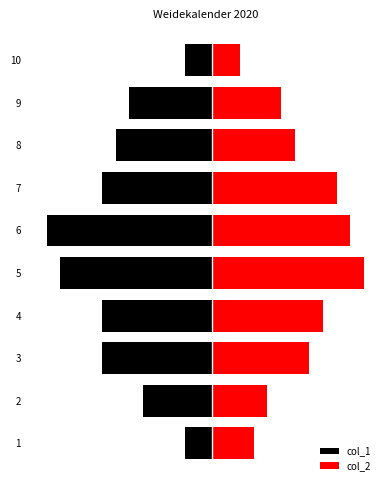

How many values in the col_2 series are below 7?

5